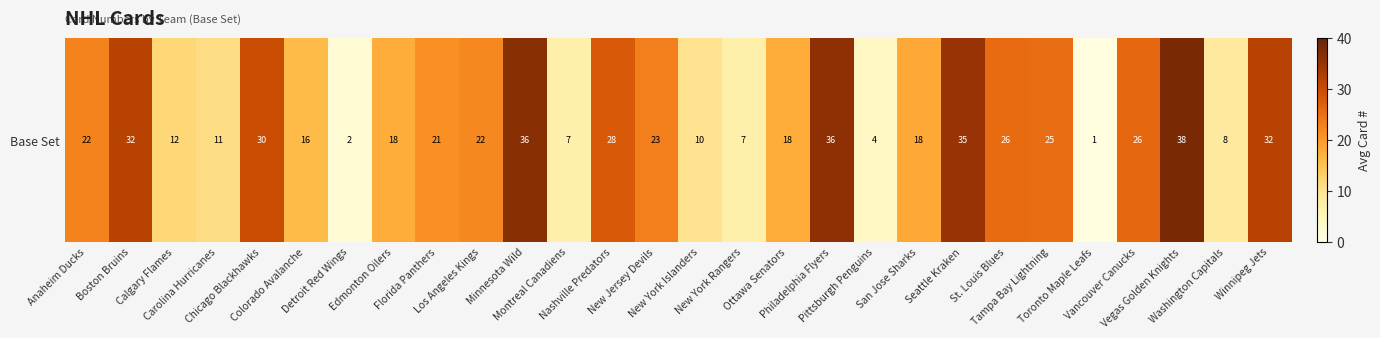

List the labels in order of value, smallest first.

Toronto Maple Leafs, Detroit Red Wings, Pittsburgh Penguins, Montreal Canadiens, New York Rangers, Washington Capitals, New York Islanders, Carolina Hurricanes, Calgary Flames, Colorado Avalanche, Edmonton Oilers, Ottawa Senators, San Jose Sharks, Florida Panthers, Los Angeles Kings, Anaheim Ducks, New Jersey Devils, Tampa Bay Lightning, St. Louis Blues, Vancouver Canucks, Nashville Predators, Chicago Blackhawks, Boston Bruins, Winnipeg Jets, Seattle Kraken, Philadelphia Flyers, Minnesota Wild, Vegas Golden Knights